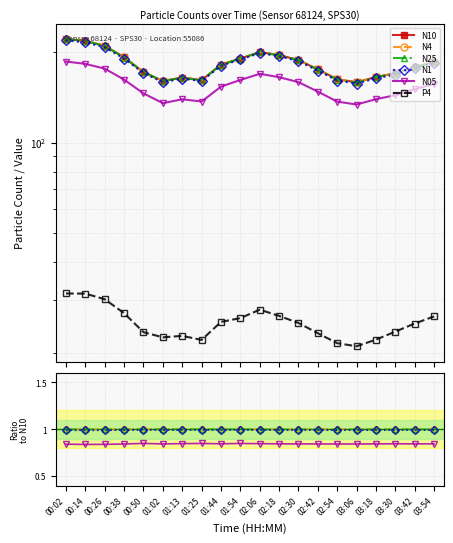

True or false: N25 and P4 cross at least once.

False